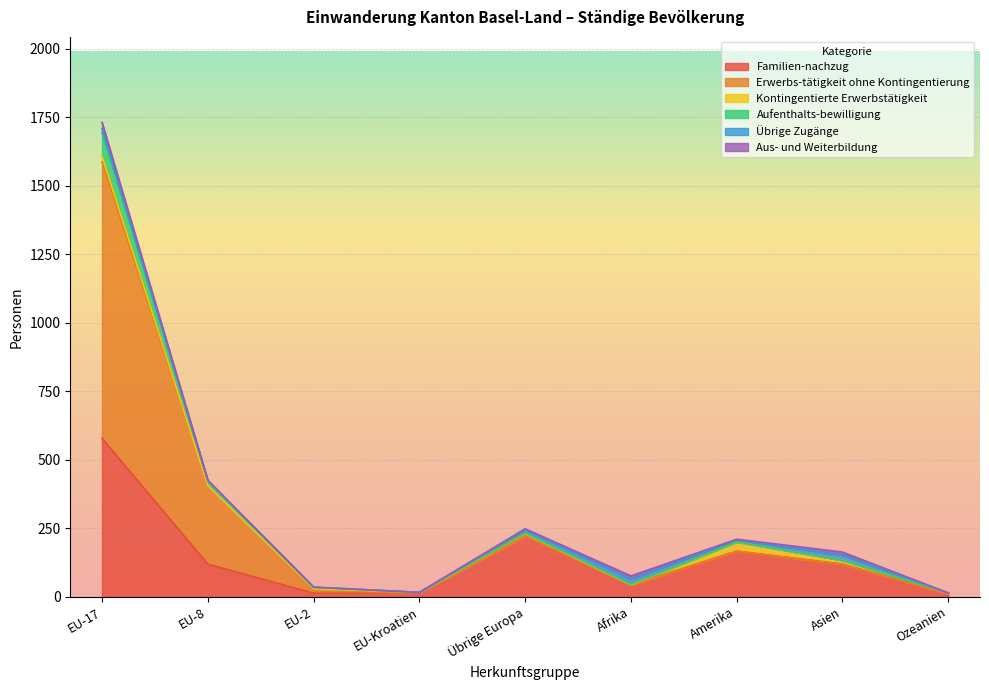

What is the maximum value for Familien-nachzug?

578